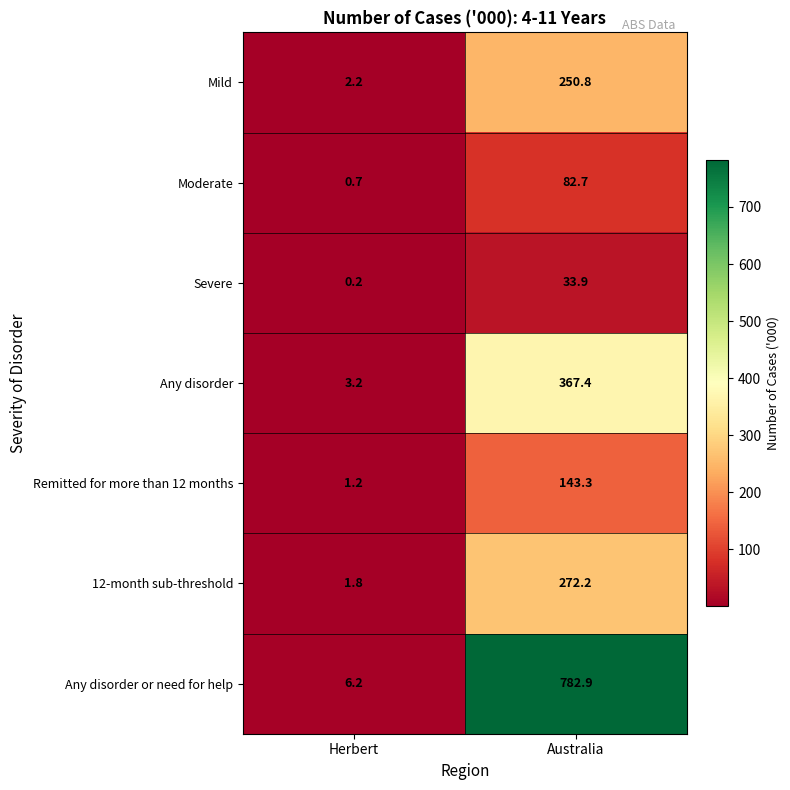

The value of Moderate at Australia is 19.7. True or false?

False